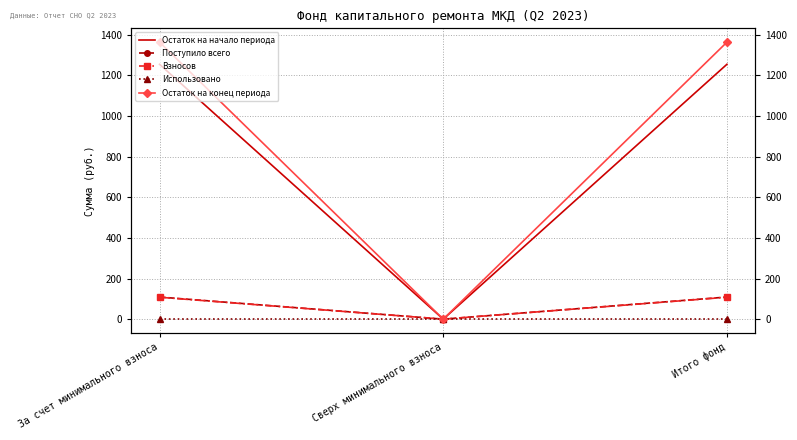

Reading left to right, transcribe all the data shown in this chart.

Остаток на начало периода: За счет минимального взноса=1254.3	Сверх минимального взноса=0.0	Итого фонд=1254.3
Поступило всего: За счет минимального взноса=108.9	Сверх минимального взноса=0.0	Итого фонд=108.9
Взносов: За счет минимального взноса=107.9	Сверх минимального взноса=0.0	Итого фонд=107.9
Использовано: За счет минимального взноса=0.0	Сверх минимального взноса=0.0	Итого фонд=0.0
Остаток на конец периода: За счет минимального взноса=1363.2	Сверх минимального взноса=0.0	Итого фонд=1363.2